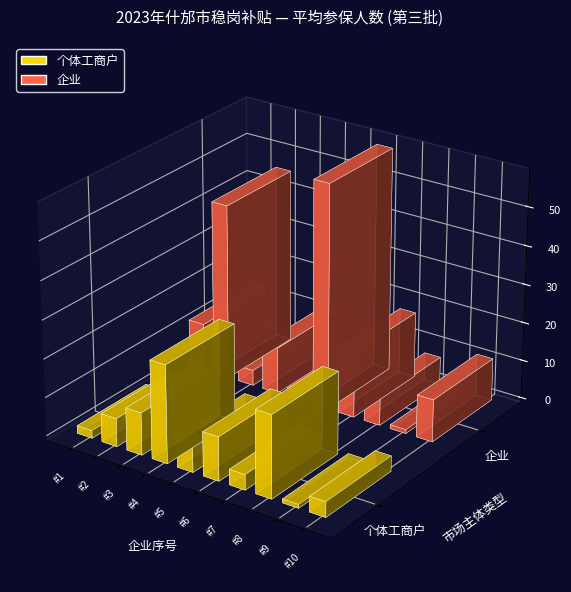

What is the difference between the second highest and second lowest values in the 个体工商户 series?

19.4